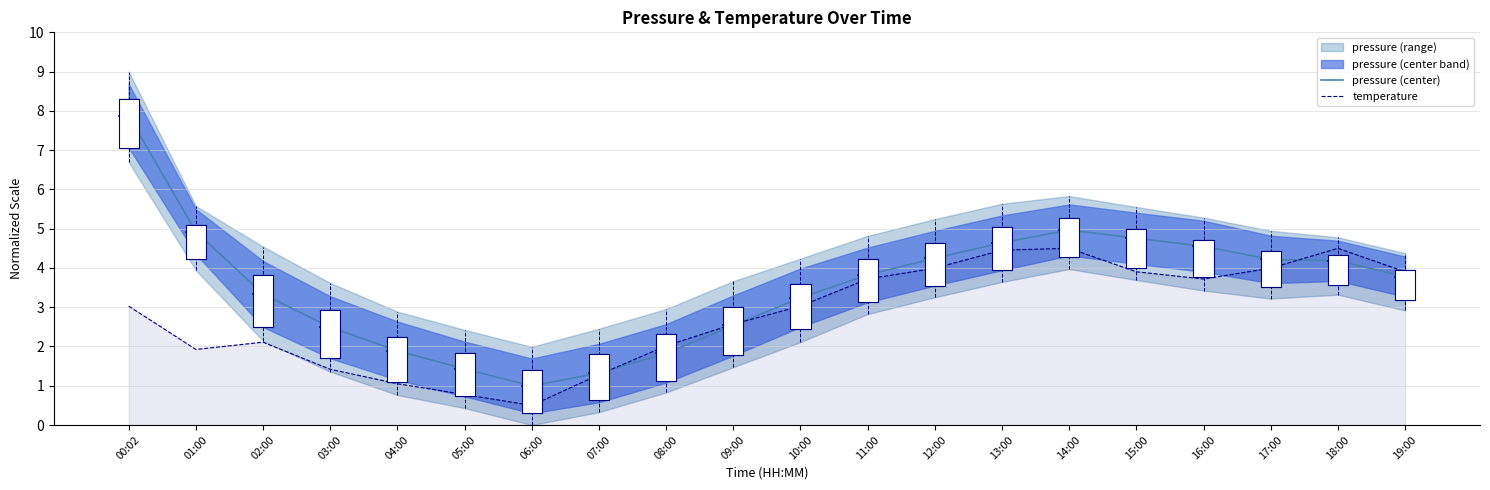

What is the total value across all series at 13:00?

9.1